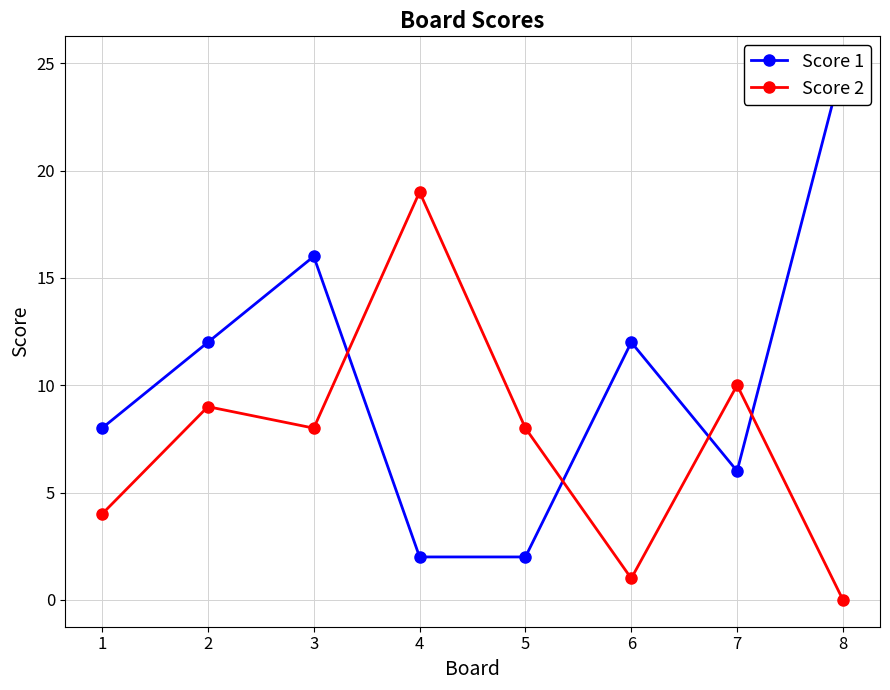

What is the difference between the Score 1 values at 3 and 8?

9